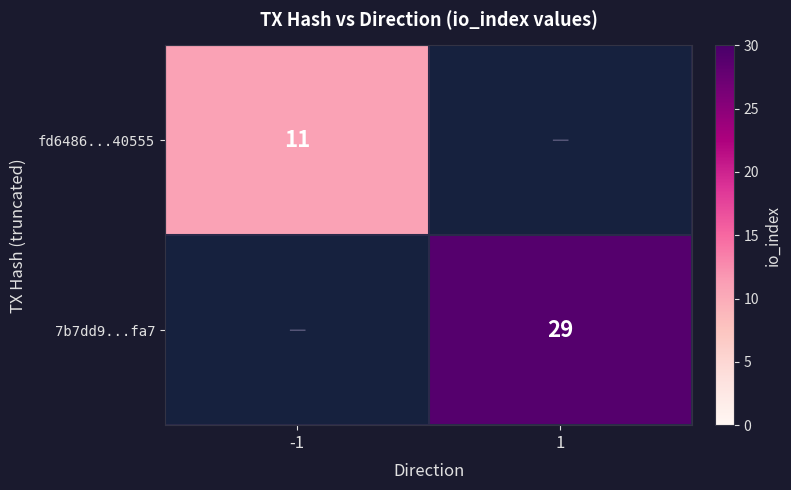

Is it true that fd6486...40555 equals 4 at -1?

False